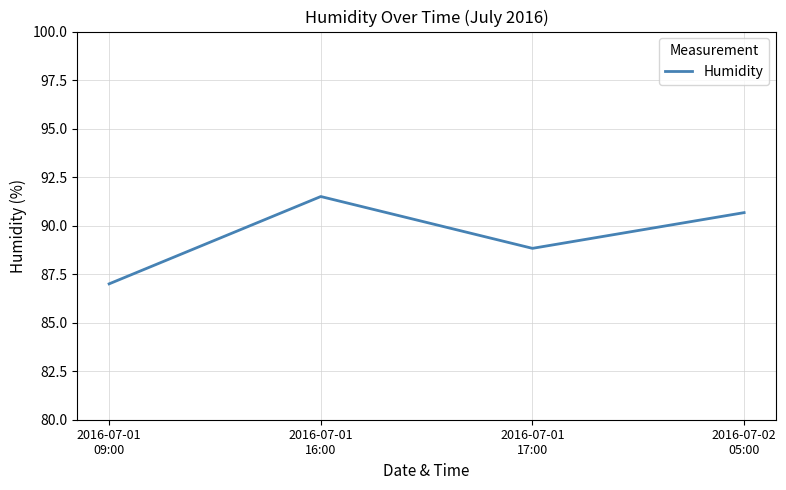

What is the sum of all values?

358.0